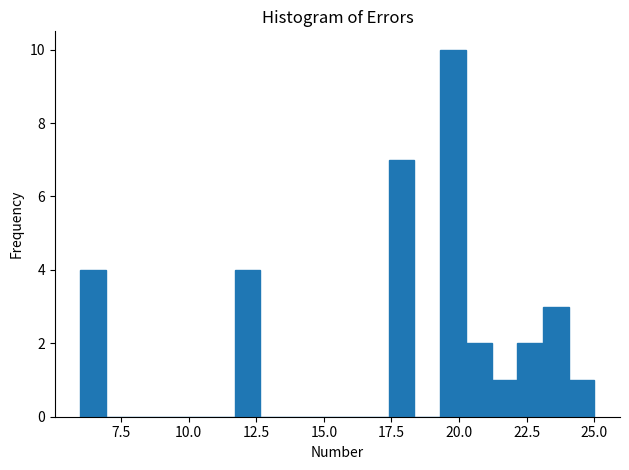

Around what value on the x-axis is the tallest bar? Give the approximate position of its centre, as read against the axis.

20.0